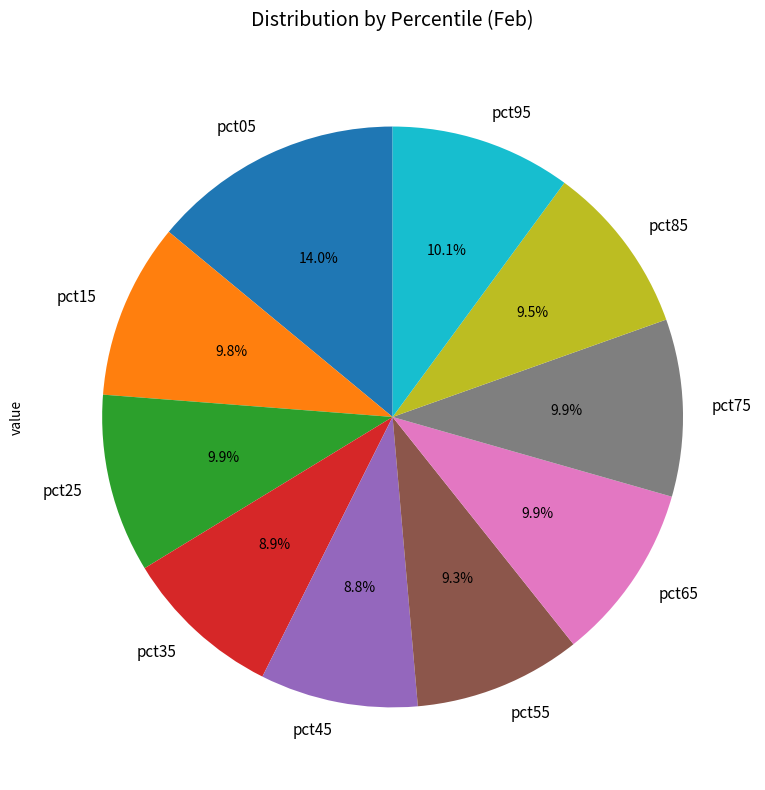

How many slices are in this pie chart?

10